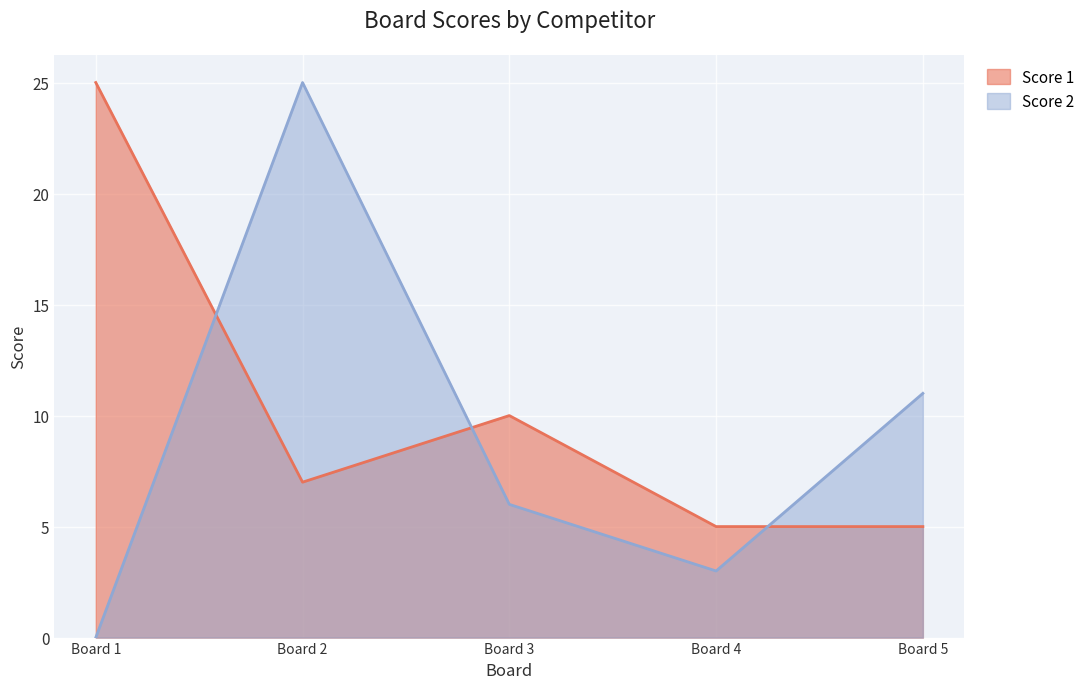

True or false: Score 1 and Score 2 cross at least once.

True